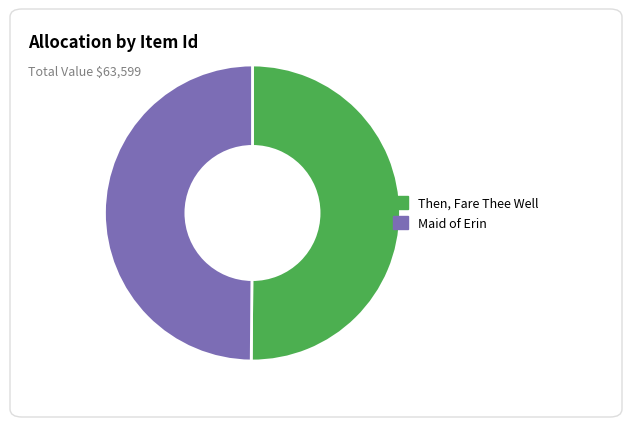

True or false: Then, Fare Thee Well accounts for 59% of the total.

False